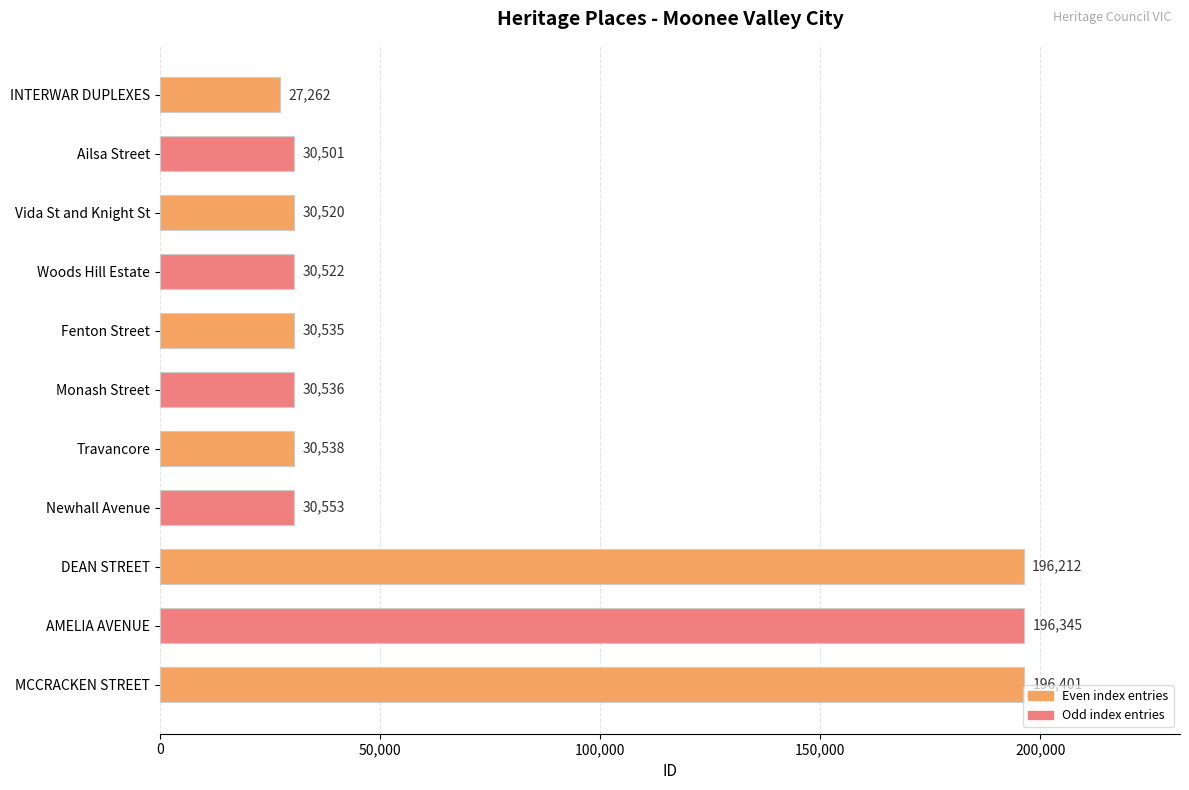

Reading top to bottom, what are all the values shown in this chart?

27262	30501	30520	30522	30535	30536	30538	30553	196212	196345	196401